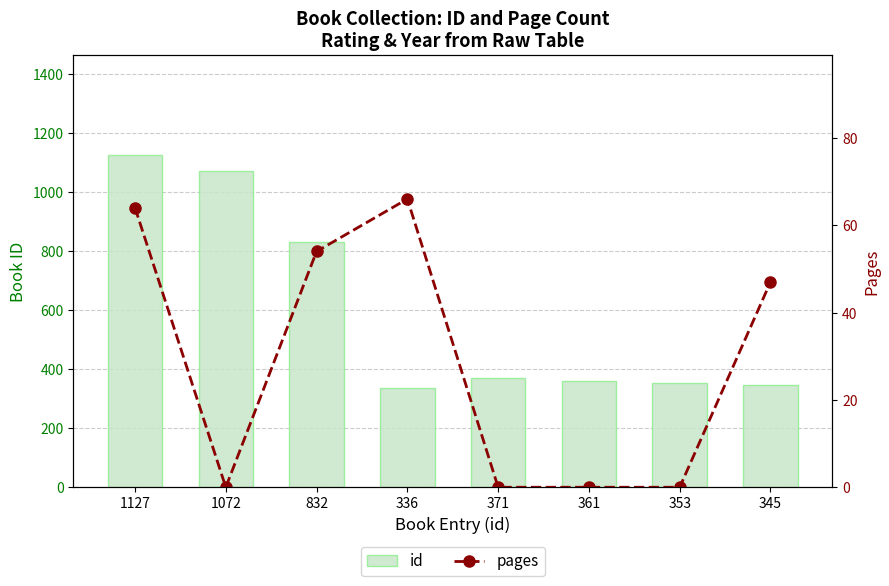

Reading right to left, what are all the values shown in this chart?

id: 345	353	361	371	336	832	1072	1127
pages: 47	0	0	0	66	54	0	64